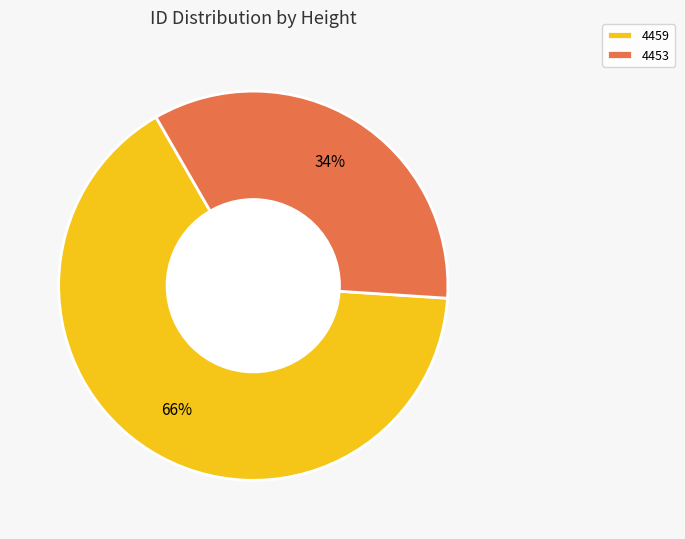

True or false: 4459 accounts for 66% of the total.

True